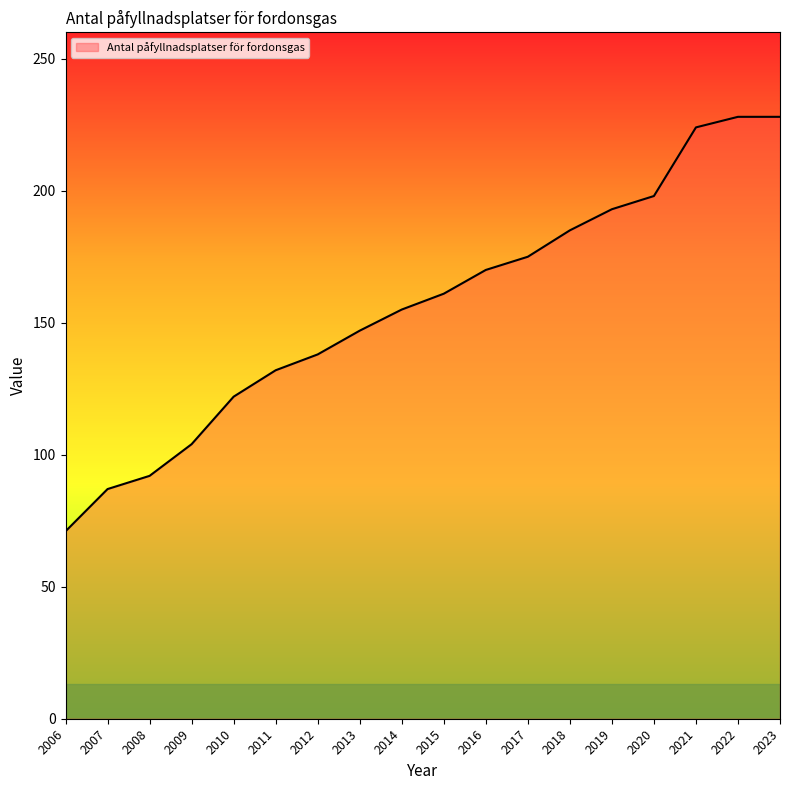

Which has a higher value, 2018 or 2014?

2018